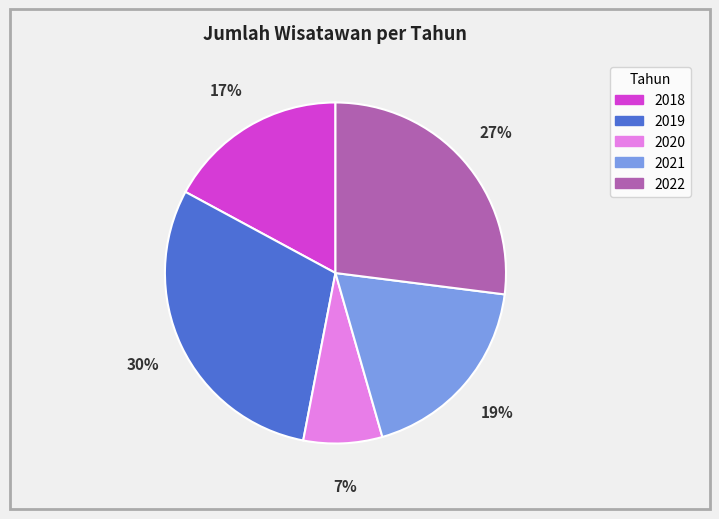

To the nearest percent, what is the combined percentage of 2022 and 2019?

57%